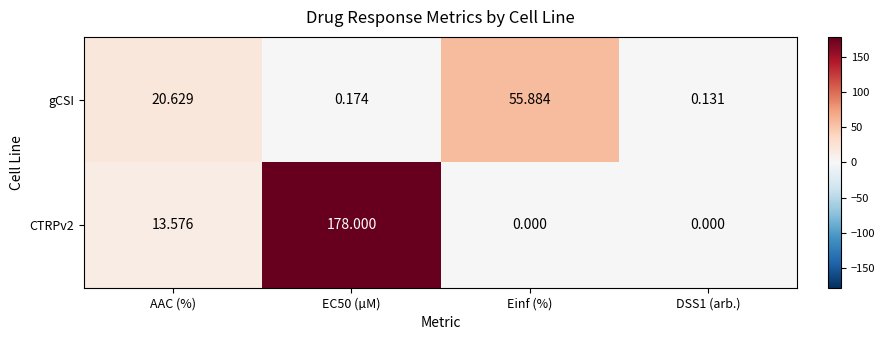

What is the total value across all series at Einf (%)?

55.9